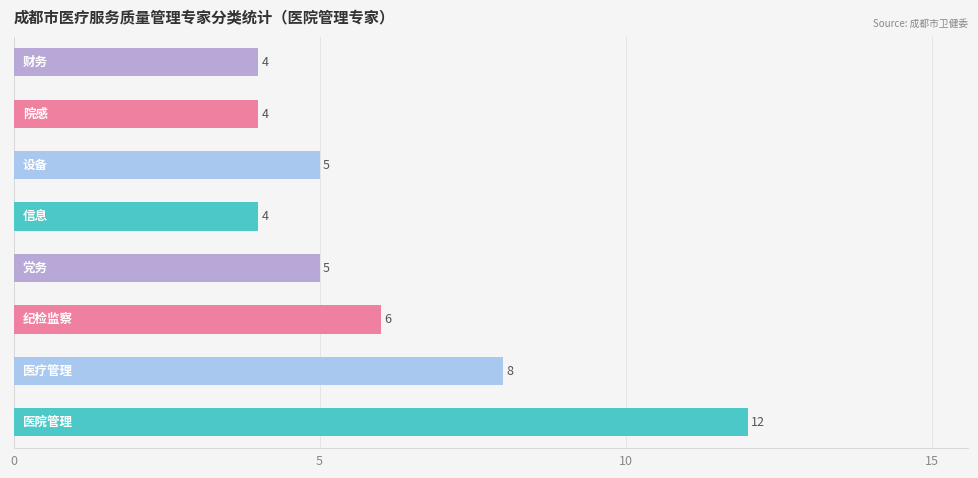

What is the difference between the maximum and minimum values?

8